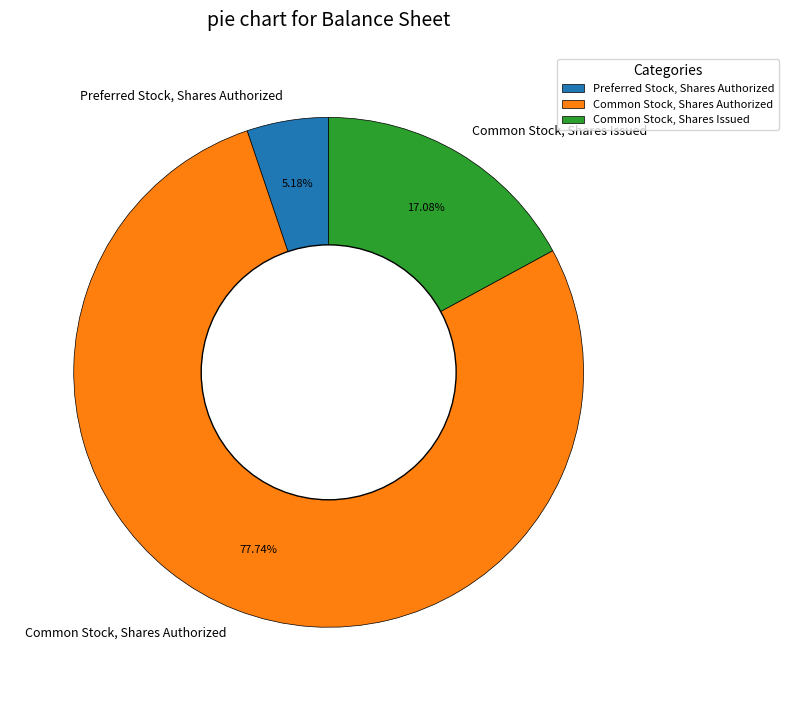

Approximately how many times larger is the value at Common Stock, Shares Authorized compared to Preferred Stock, Shares Authorized?

15.0